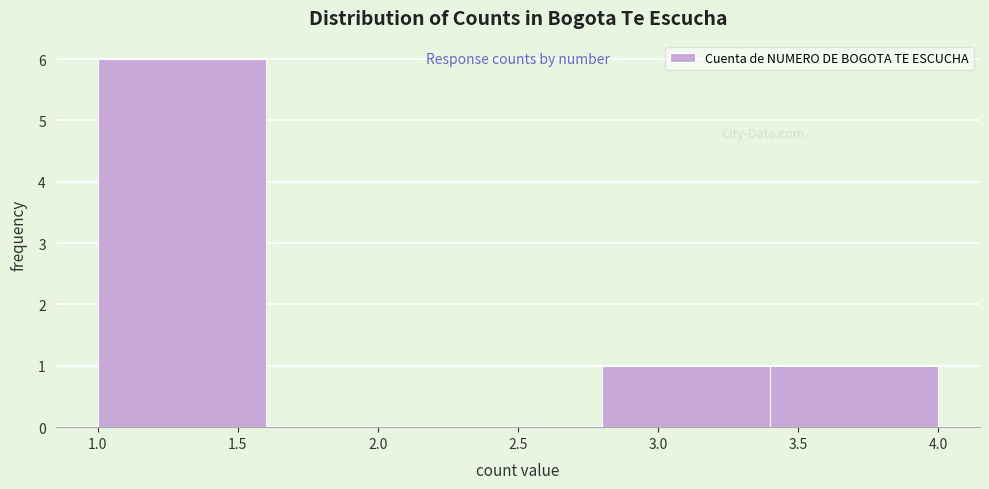

Reading left to right, list every bar in this chart as the range it spans on the x-axis followed by its height. The values are not printed on the chart, so give them approximately, as read against the axis.

1.0 to 1.6: 6
1.6 to 2.2: 0
2.2 to 2.8: 0
2.8 to 3.4: 1
3.4 to 4.0: 1